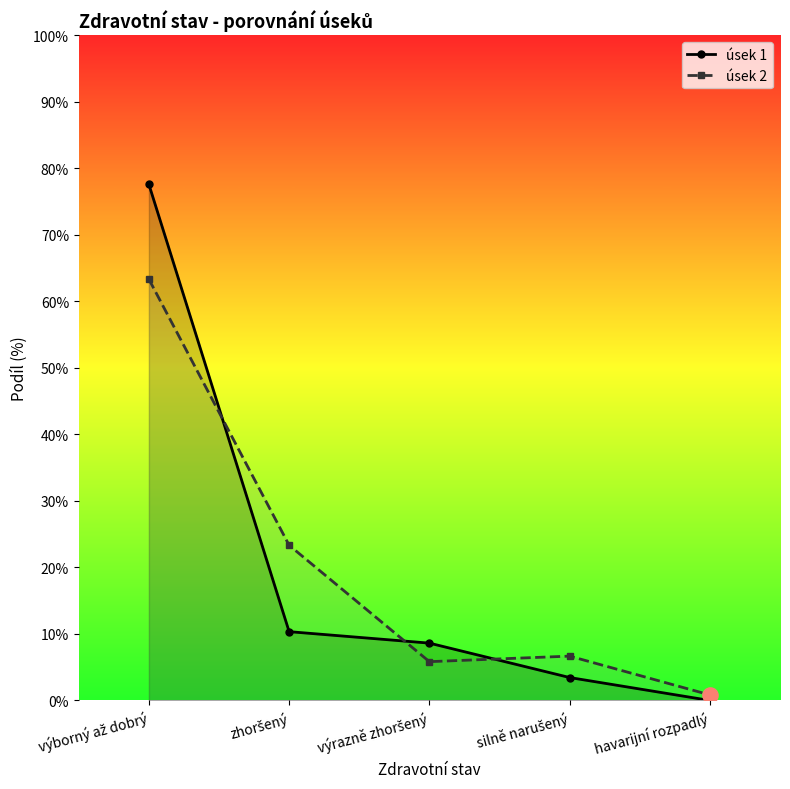

Which series has the largest total across all categories?

úsek 2